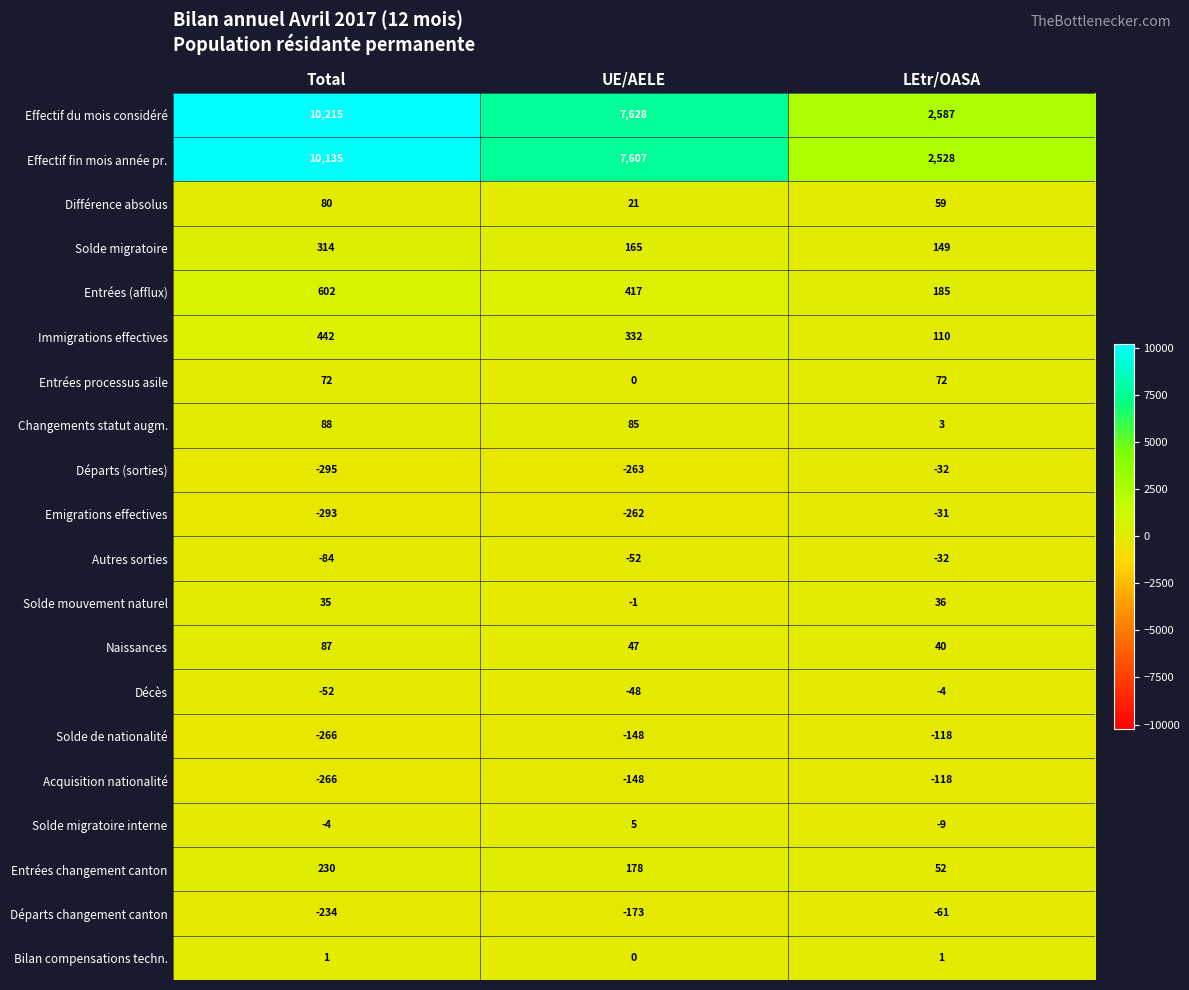

Read the Effectif fin mois année pr. value at UE/AELE, to the nearest 10.

7610